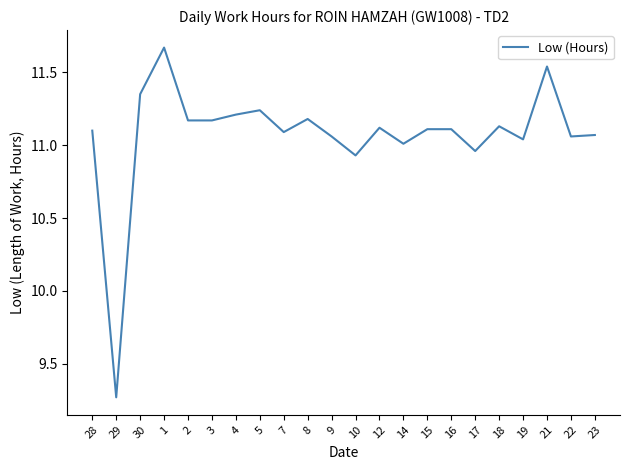

What position from the left is 21?

20